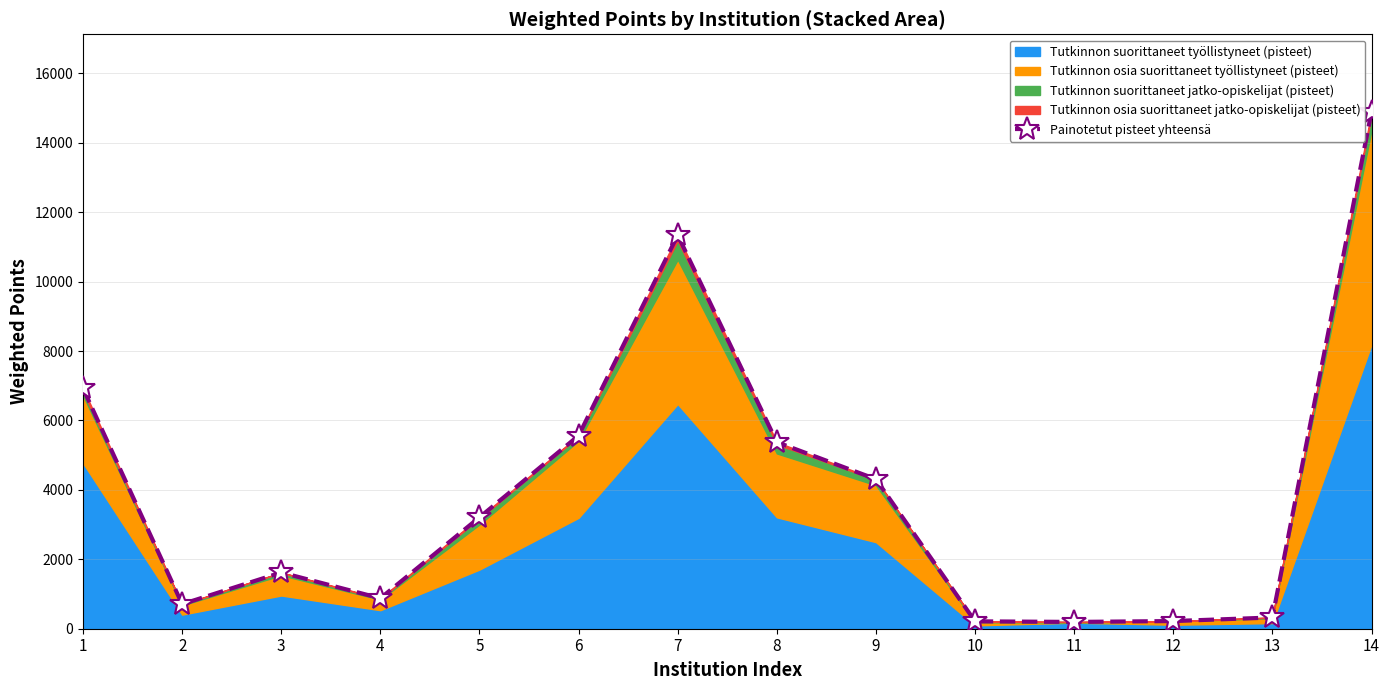

At which category does the data reach its first local peak?

3